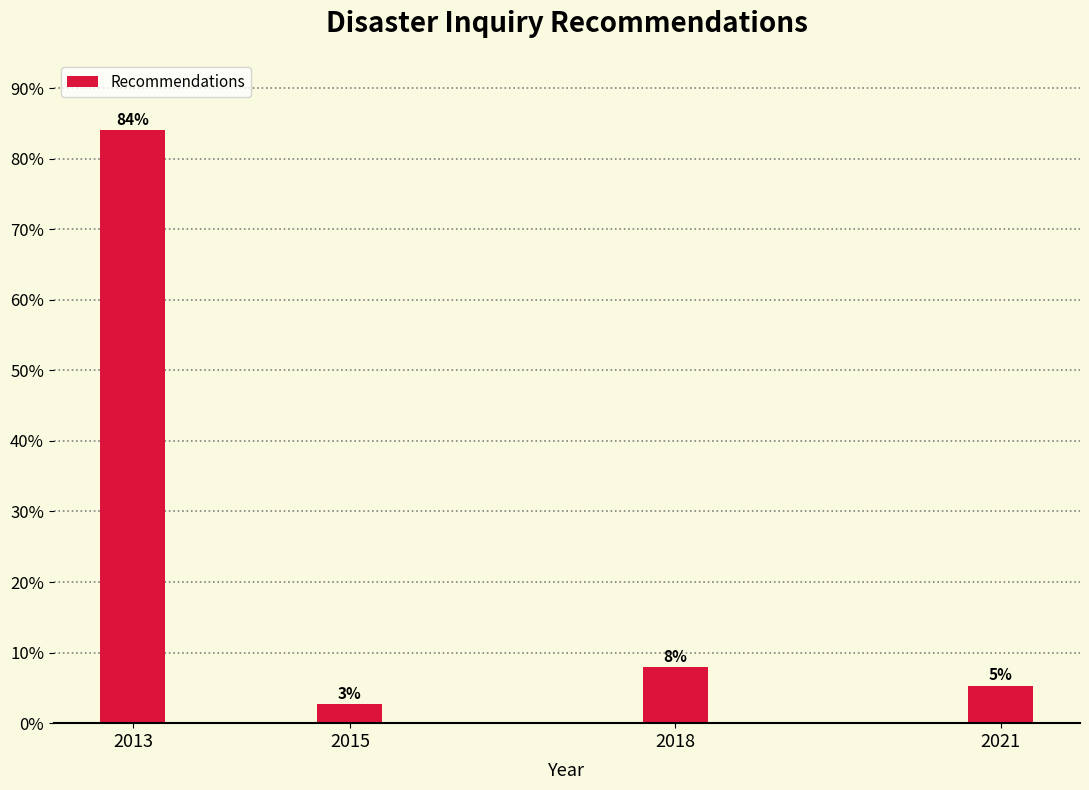

Between 2018 and 2013, which is larger?

2013